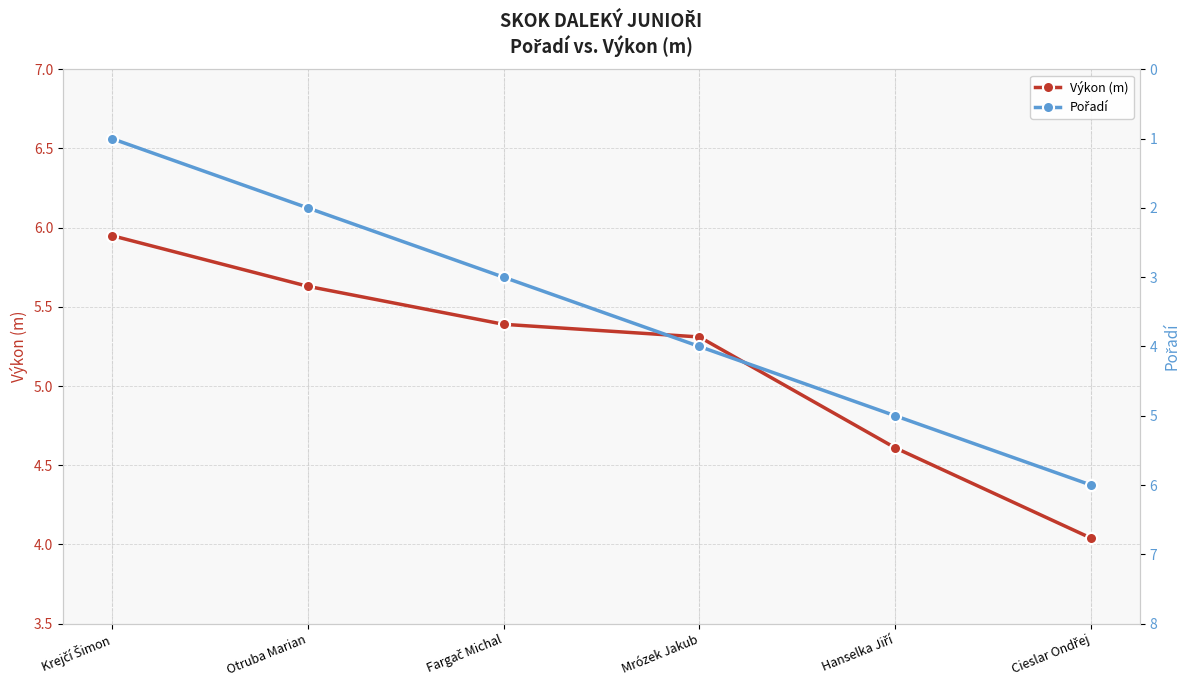

What is the value of the Pořadí point at the 6th from the left?

6.0